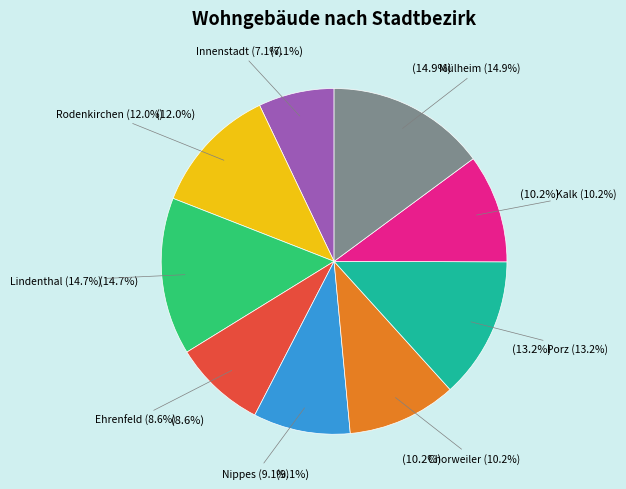

To the nearest percent, what is the combined percentage of Innenstadt and Chorweiler?

17%